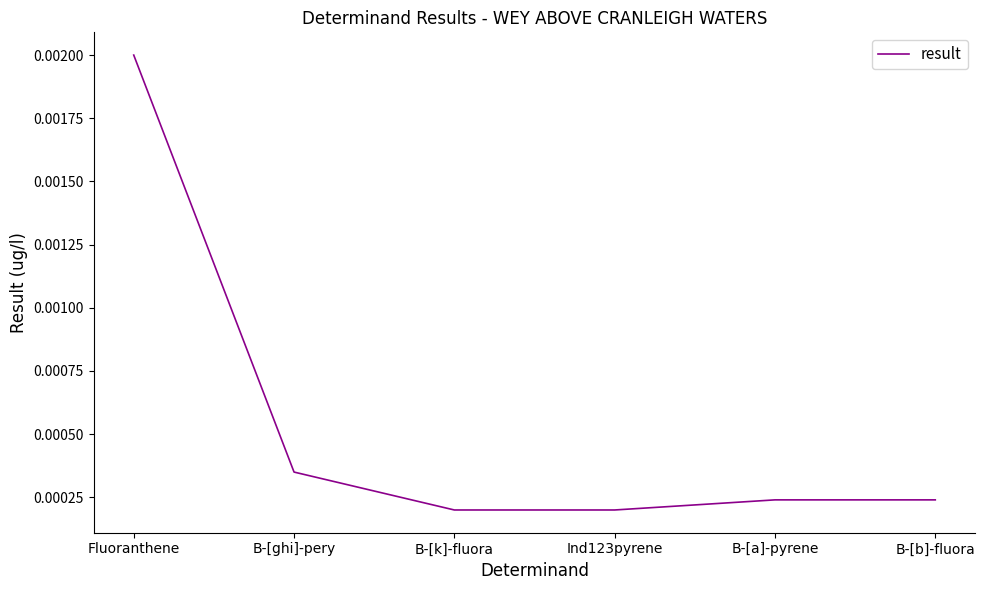

Is this an area chart (filled region under the line)?

No